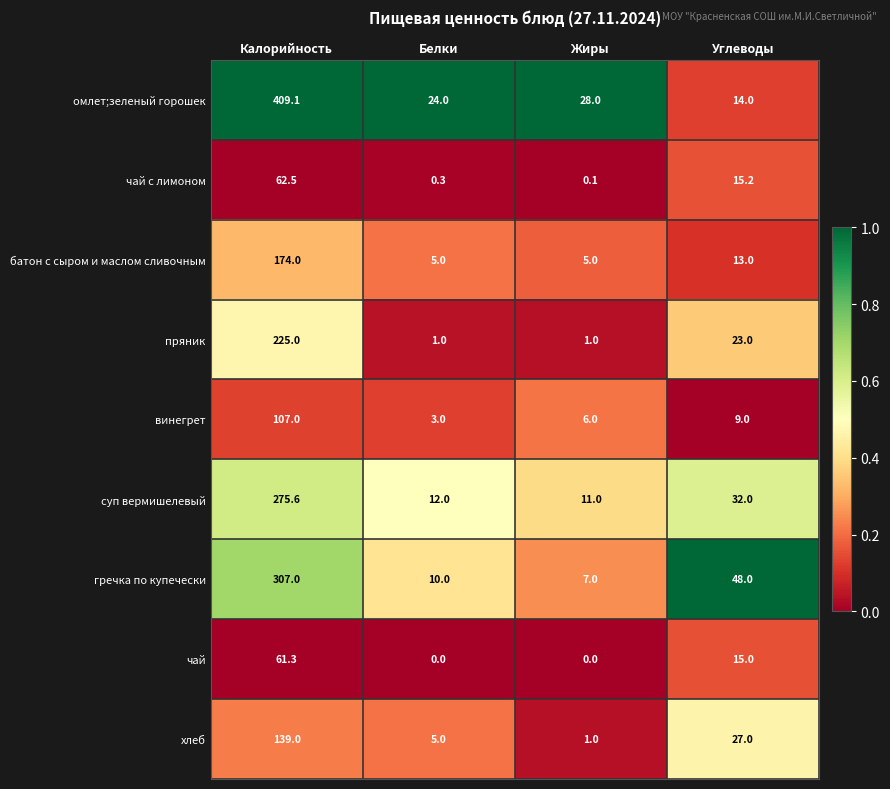

At which label is чай с лимоном closest to 31?

Углеводы